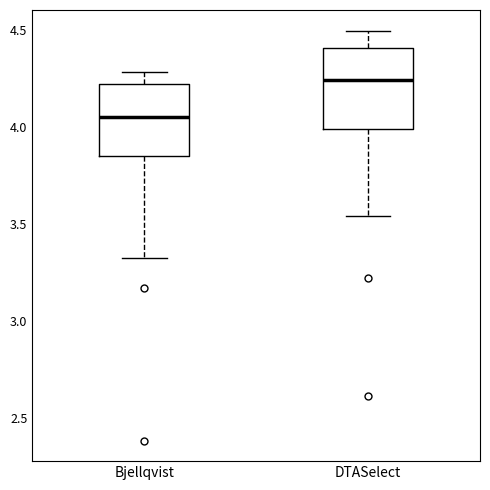

Which box has the highest median line?

DTASelect